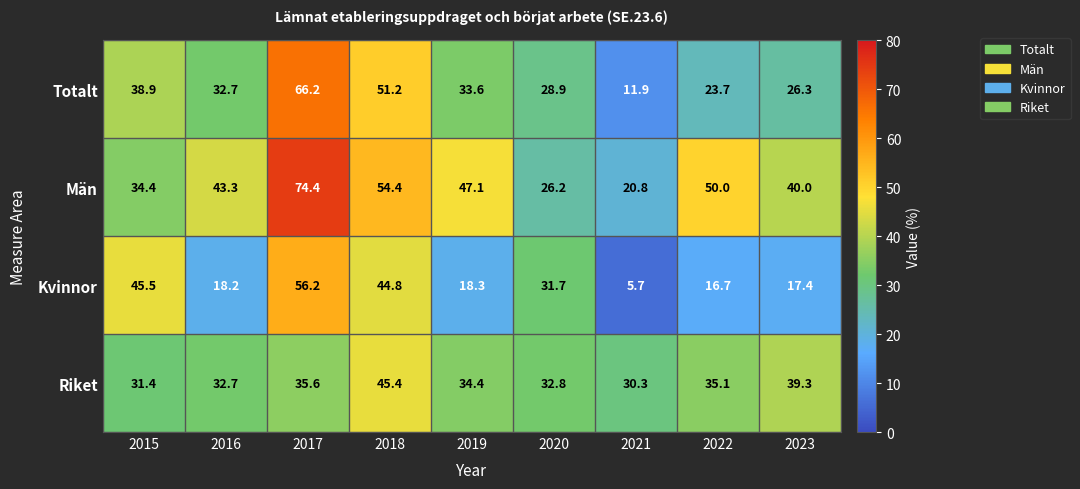

Is it true that Kvinnor equals 29.7 at 2015?

False